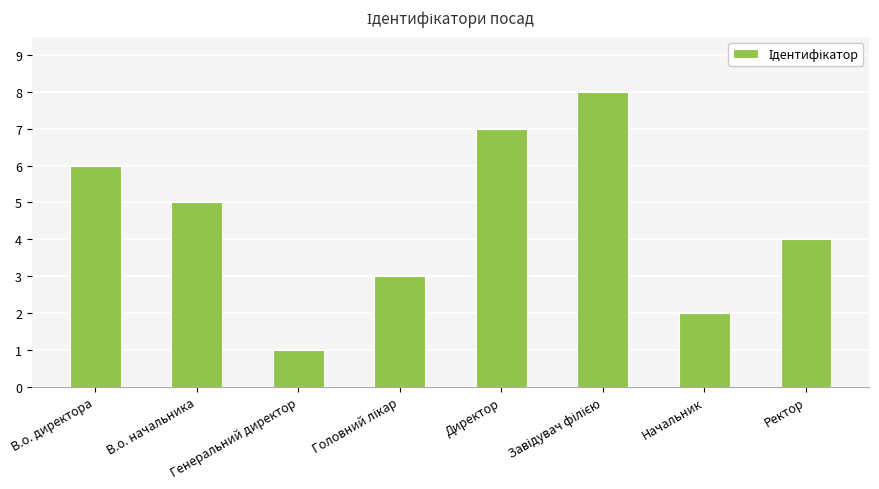

Between Начальник and Генеральний директор, which is larger?

Начальник